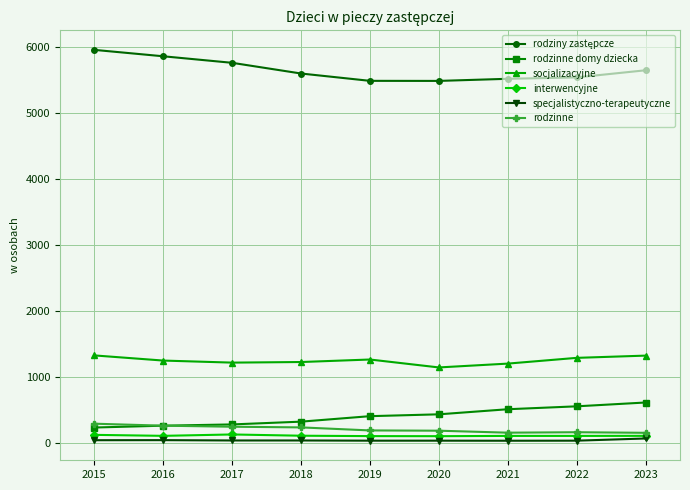

The specjalistyczno-terapeutyczne series shows 38 at 2015. True or false?

True